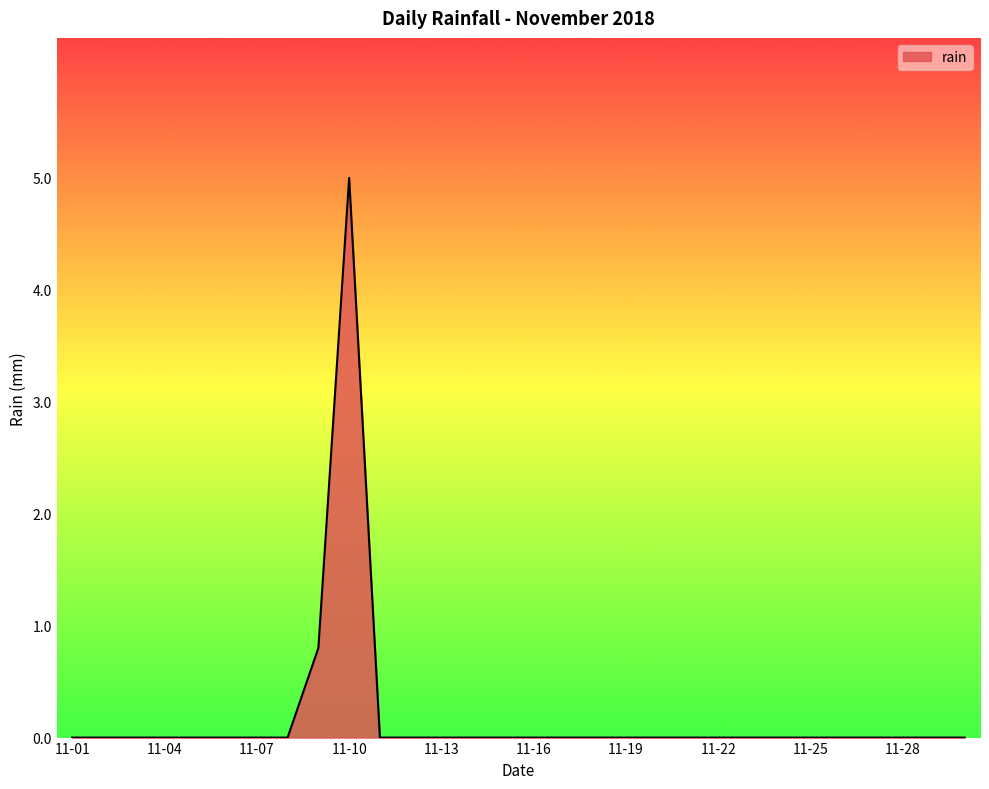

What is the greatest value displayed?

5.0